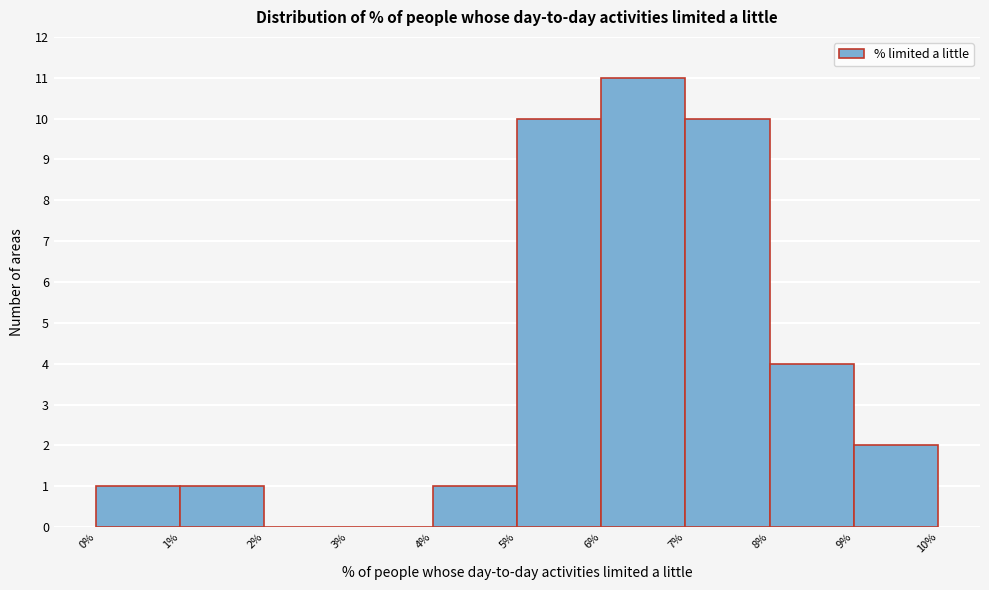

What is the height of the bar covering 4% to 5% on the x-axis? The values are not printed on the chart, so give them approximately, as read against the axis.

1